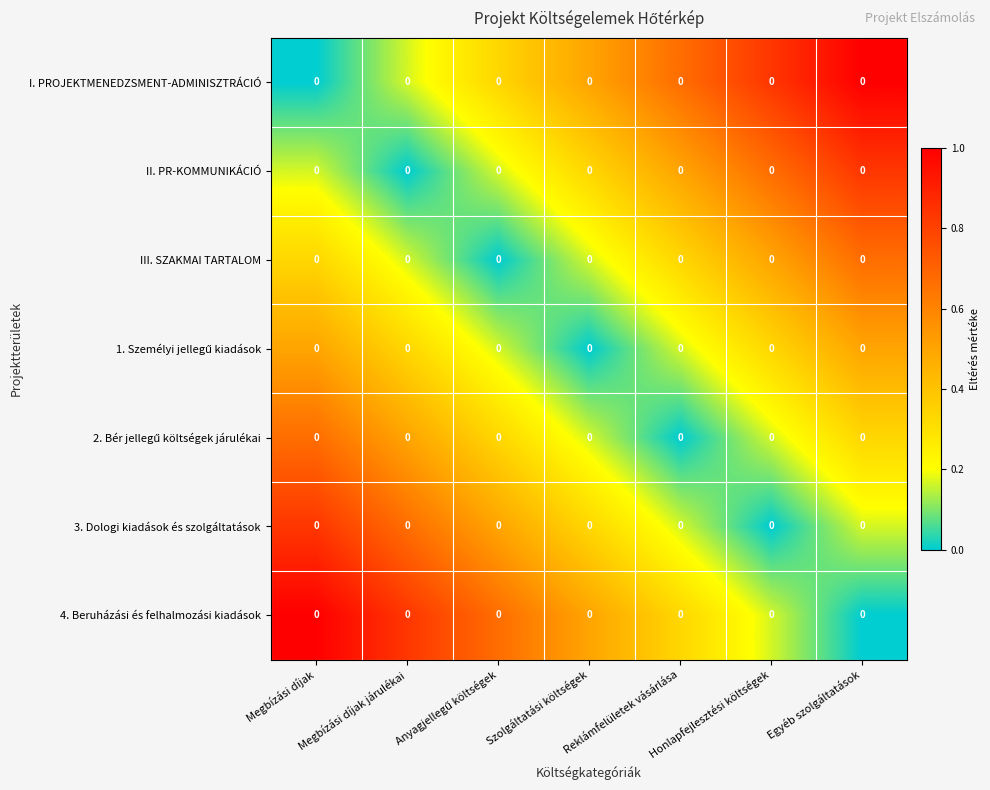

At how many categories does at least one series exceed 0?

7